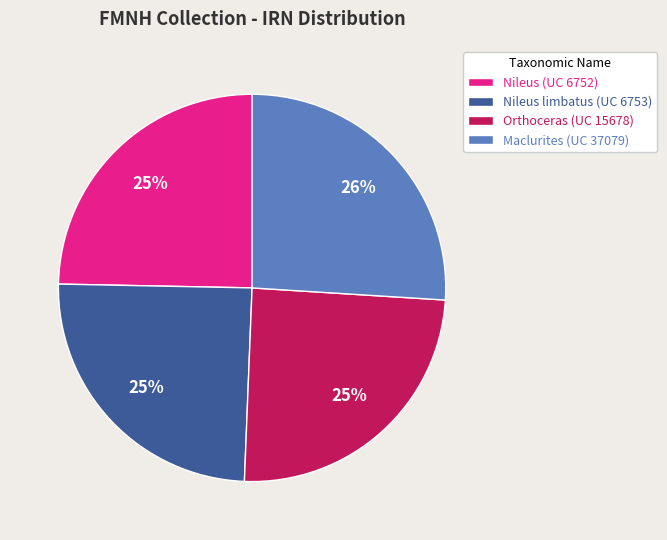

Which has a higher value, Maclurites (UC 37079) or Nileus limbatus (UC 6753)?

Maclurites (UC 37079)